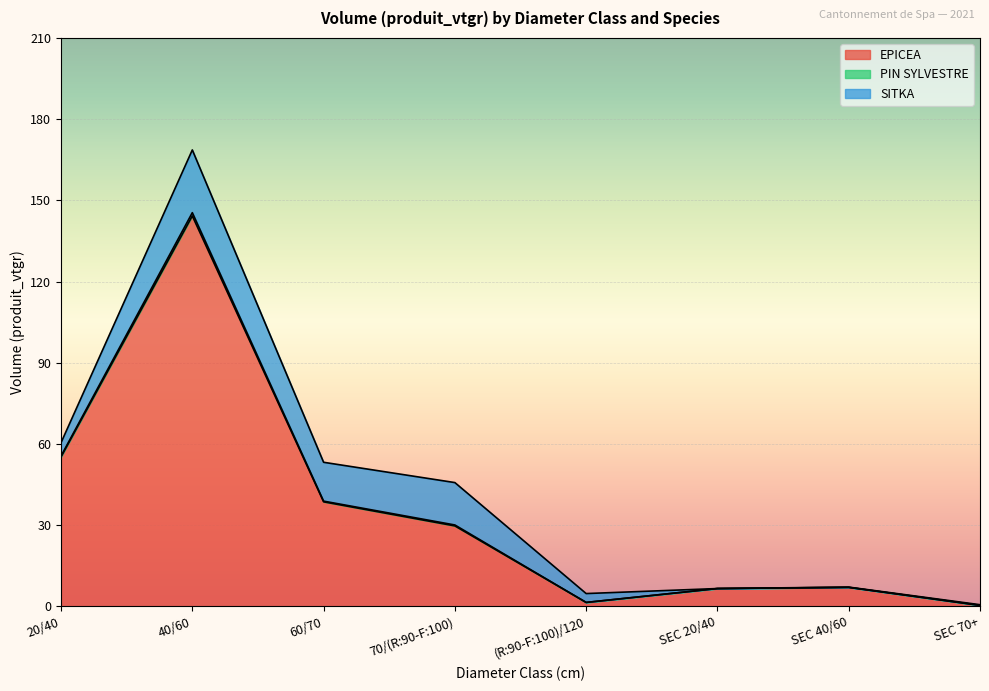

What is the difference between the maximum and minimum values in the EPICEA series?

143.9